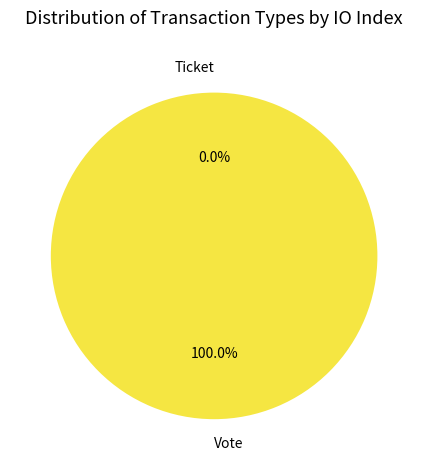

Which category accounts for the majority?

Vote